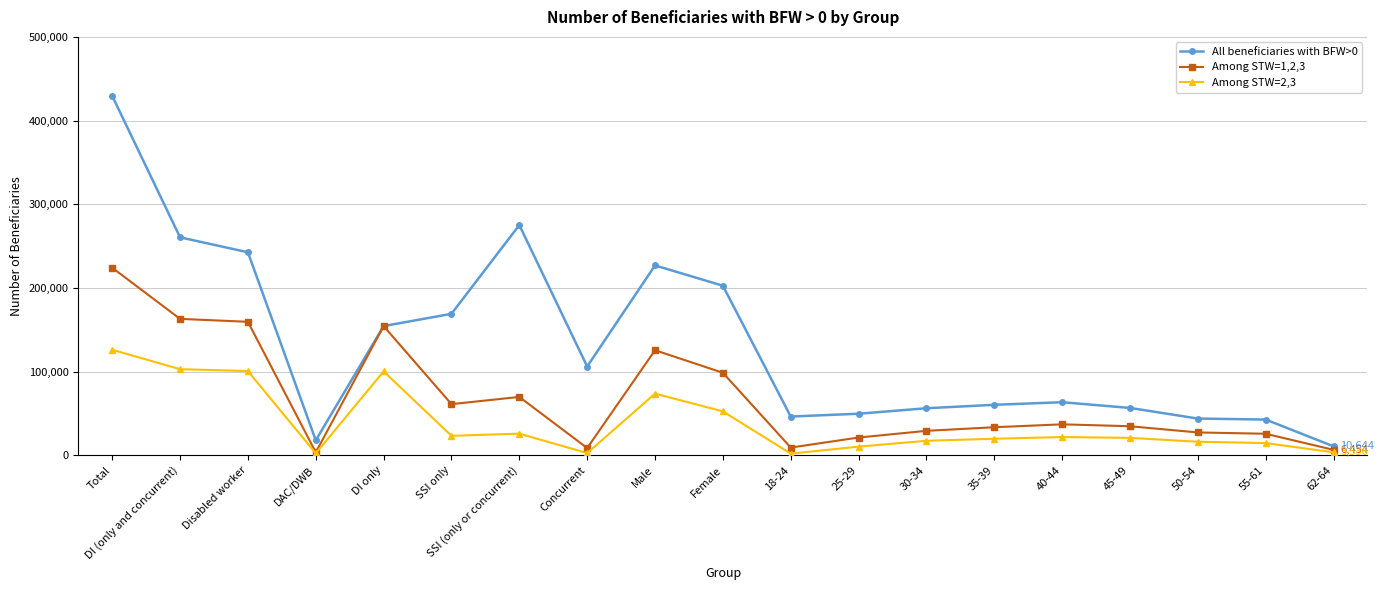

True or false: Among STW=2,3 has a value of 131140 at DI only.

False